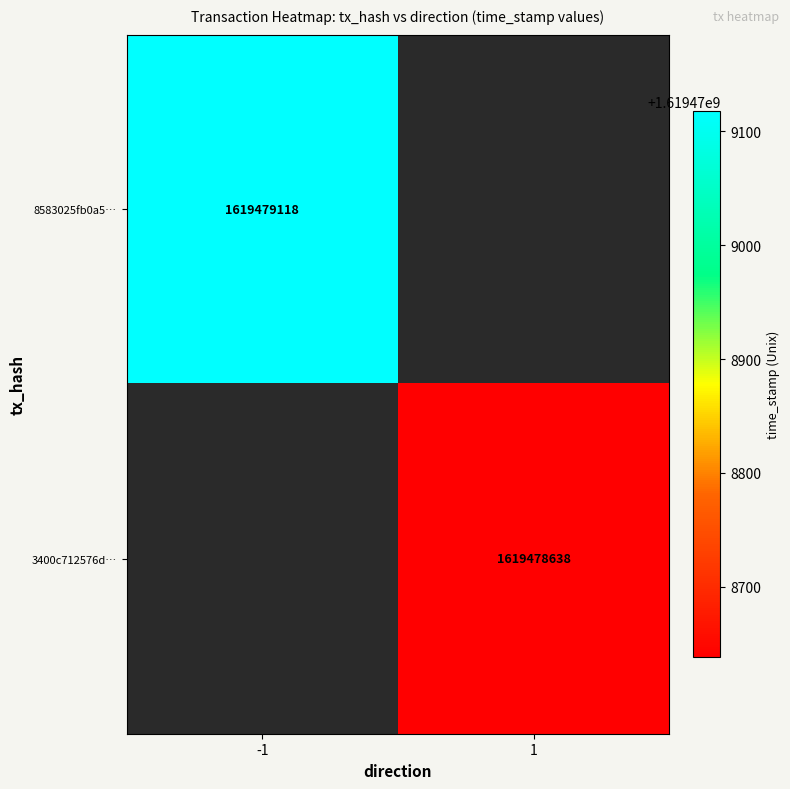

What is the average value of the 8583025fb0a5e58924db0c38c39b884b0afd868 series?

809739558